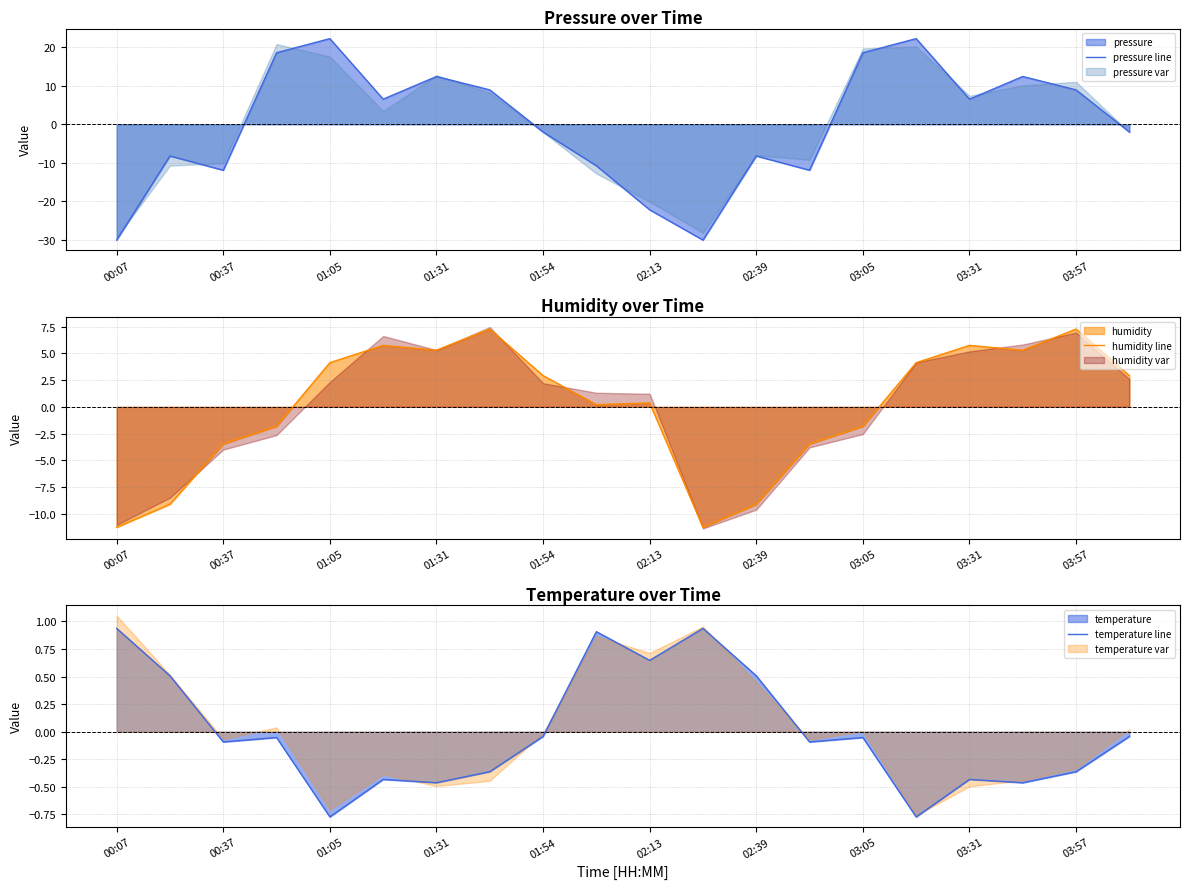

Where does the temperature line series first go above 0?

00:07